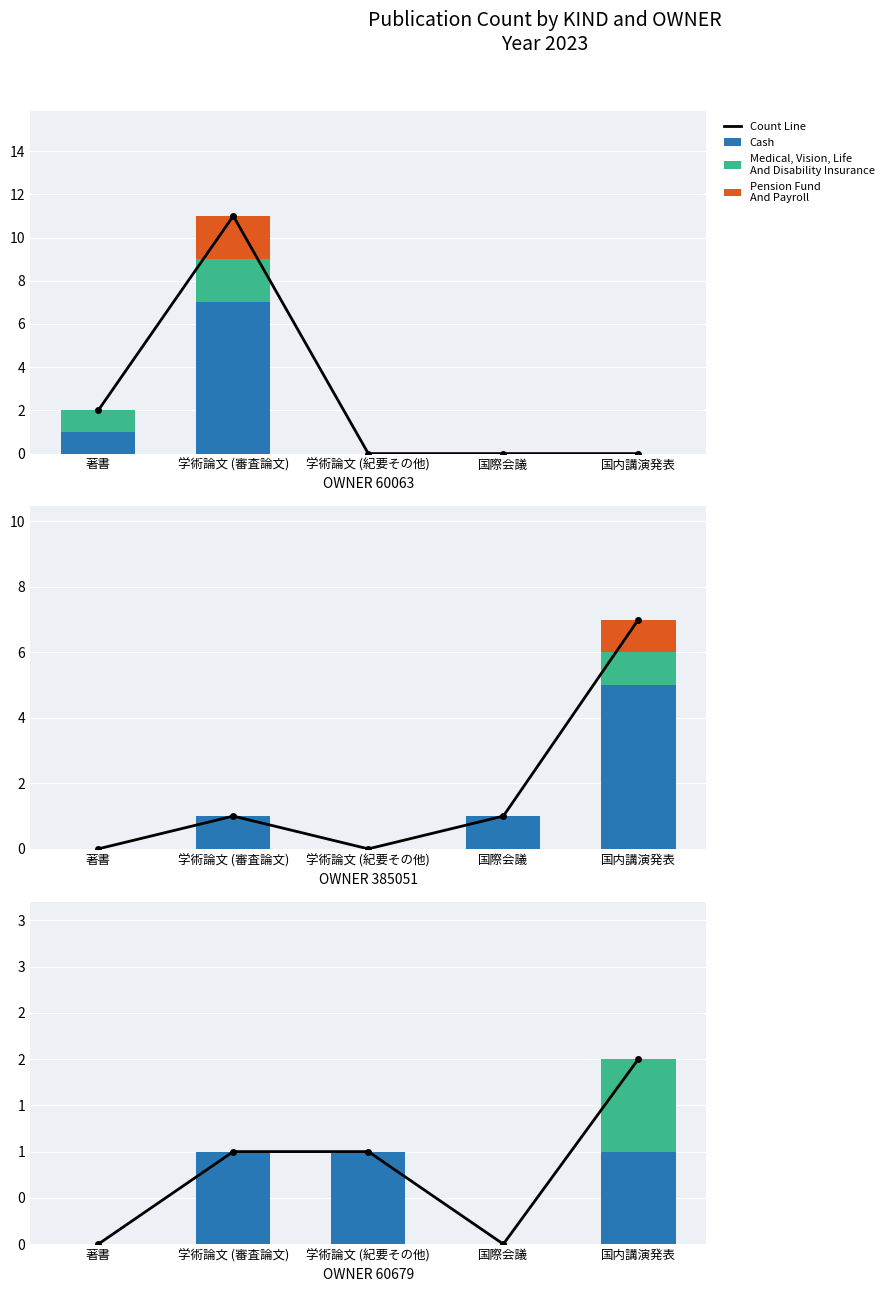

What is the difference between the Count Line values at 学術論文 (審査論文) and 国内講演発表?

1